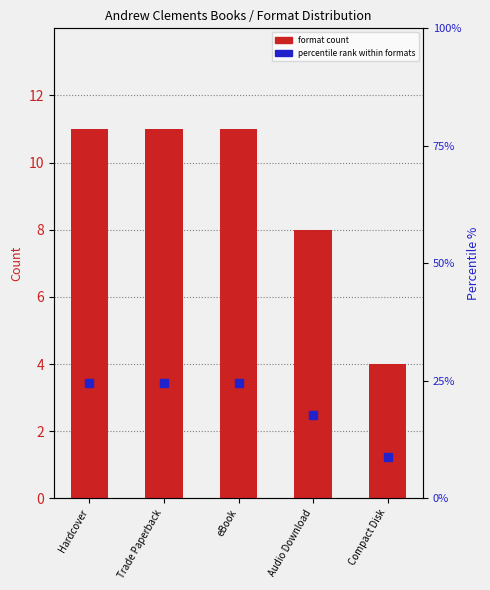

List the series in order of their peak value, lowest first.

format count, percentile rank within formats